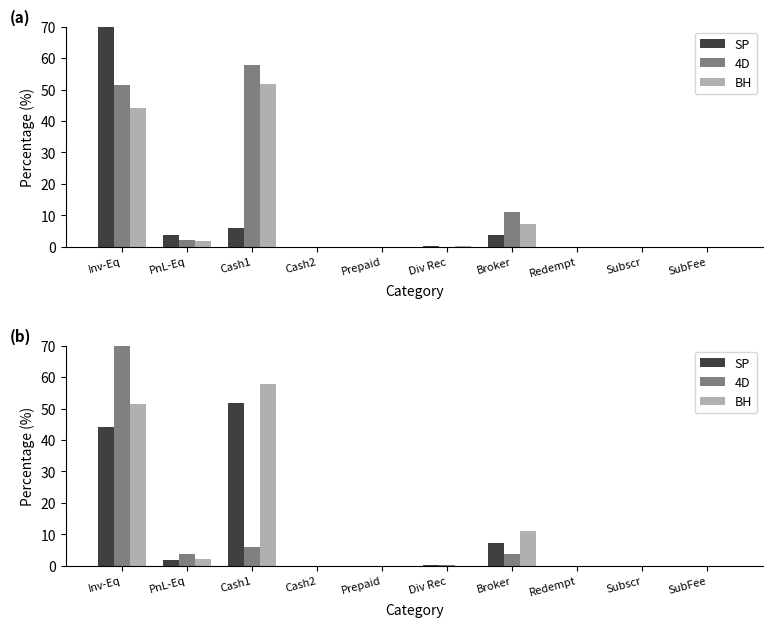

What position from the left is Subscr?

9